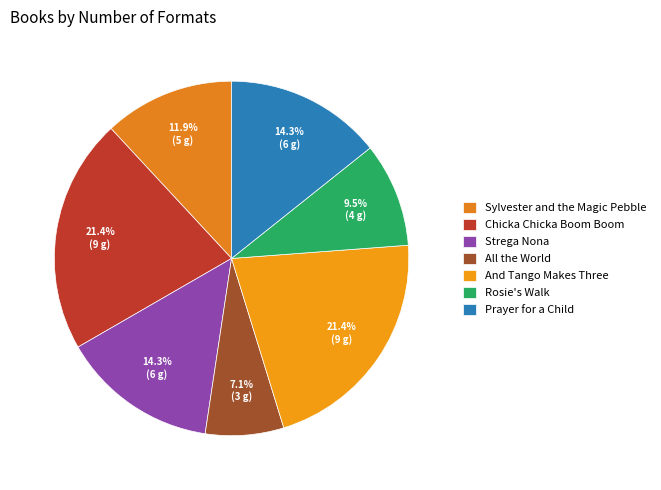

How much of the chart is everything except Chicka Chicka Boom Boom?

78.6%